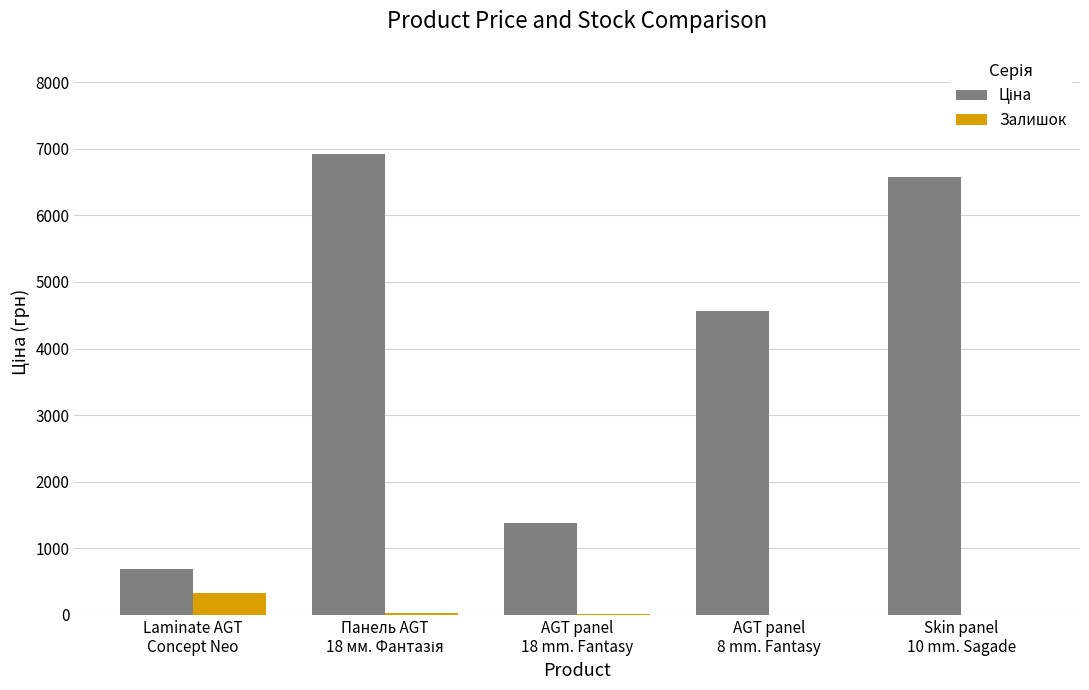

What is the maximum value shown in the chart?

6925.7